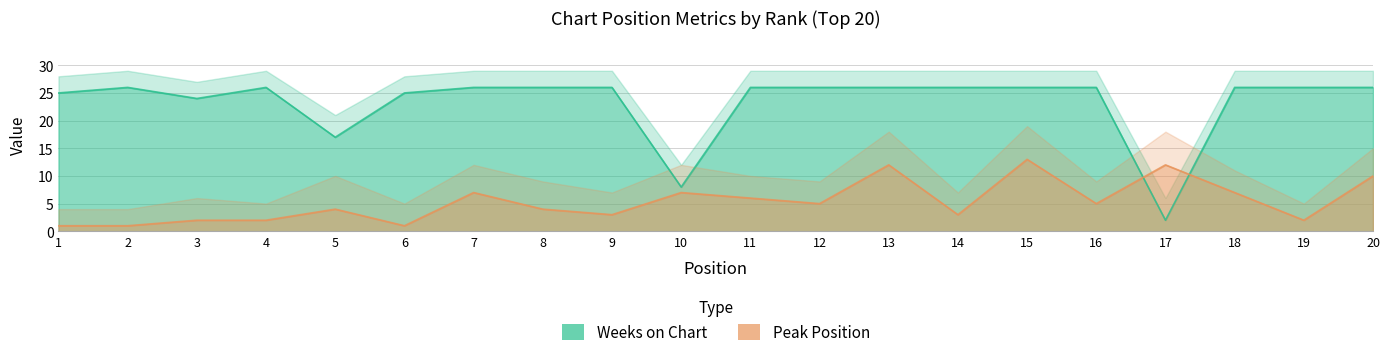

What is the difference between the Peak Position values at 20 and 1?

9